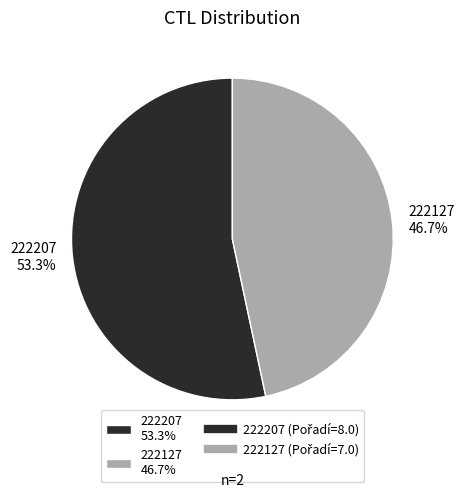

Is there any slice that represents more than half of the pie?

Yes